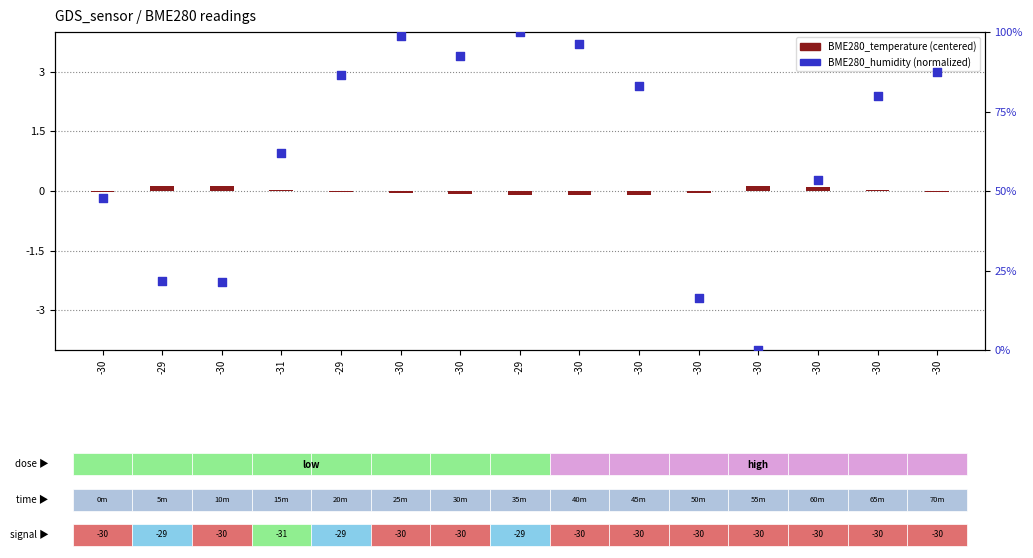

What is the ratio of the value at -30 to the value at -30?

4.1